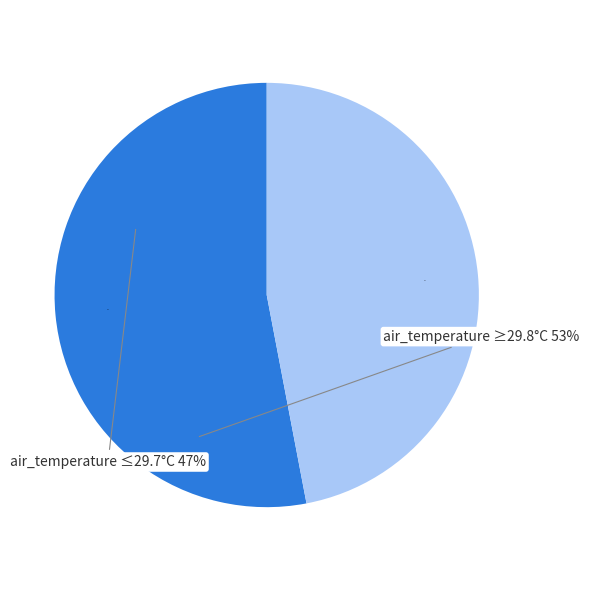

Is there any slice that represents more than half of the pie?

Yes